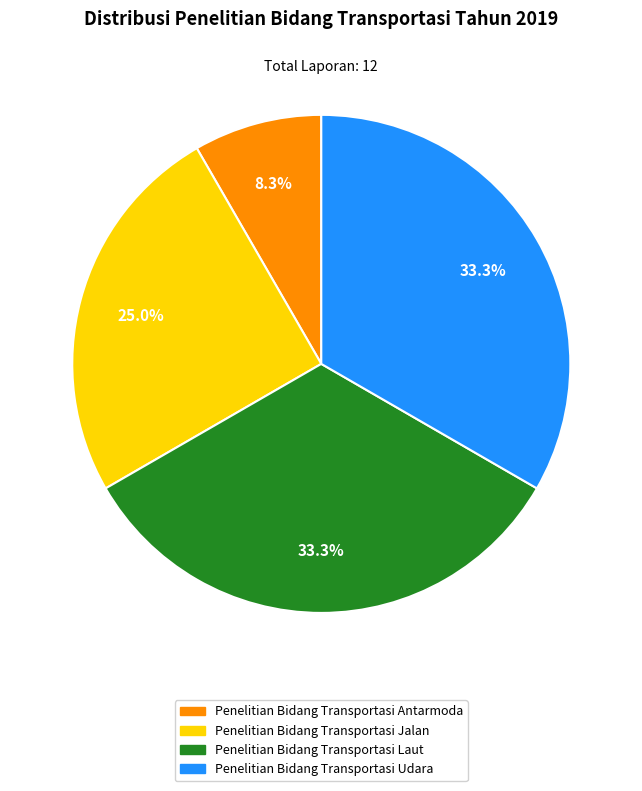

Is there any slice that represents more than half of the pie?

No